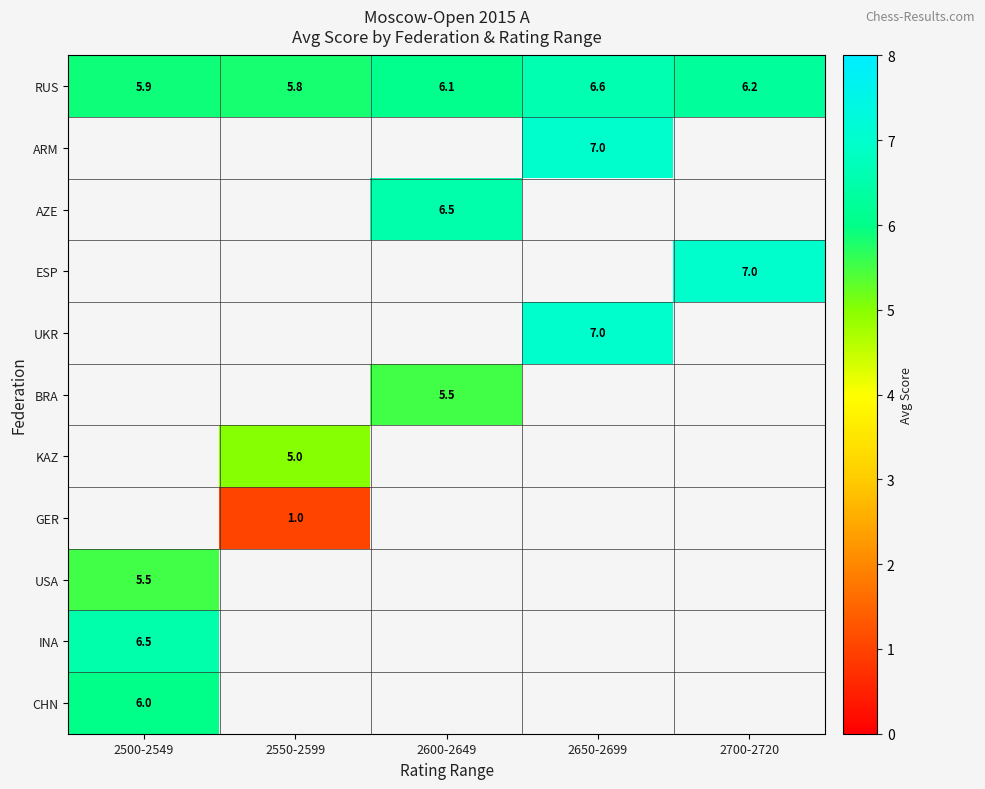

What is the minimum value shown in the chart?

1.0